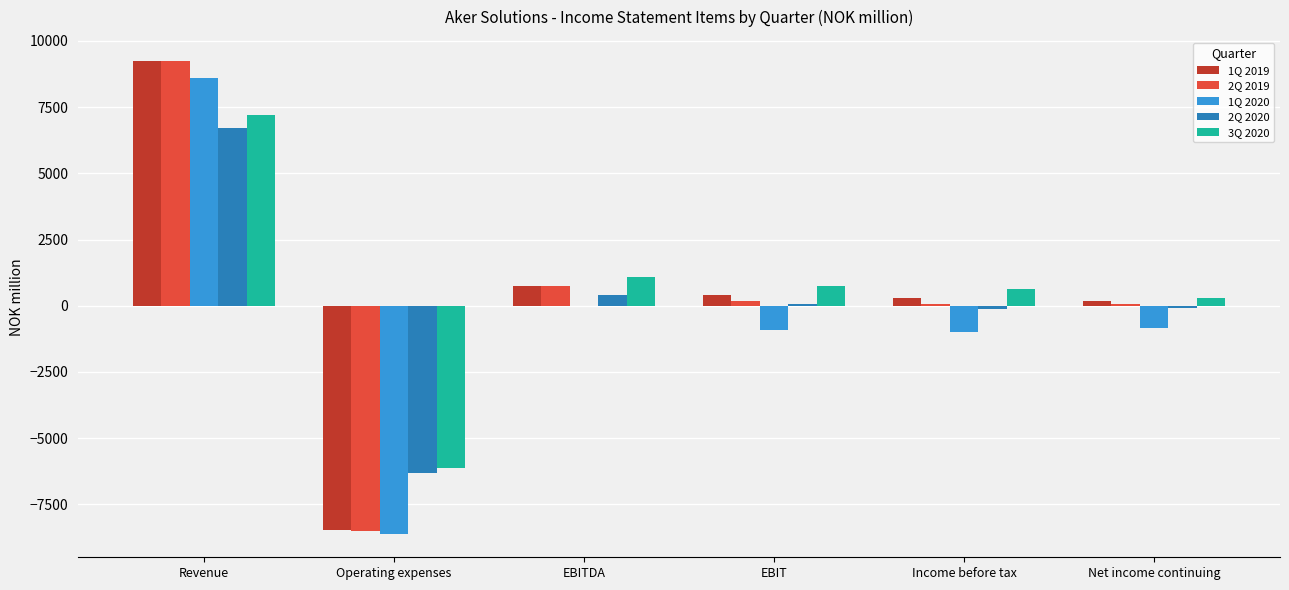

What is the total value across all series at Revenue?

40998.2